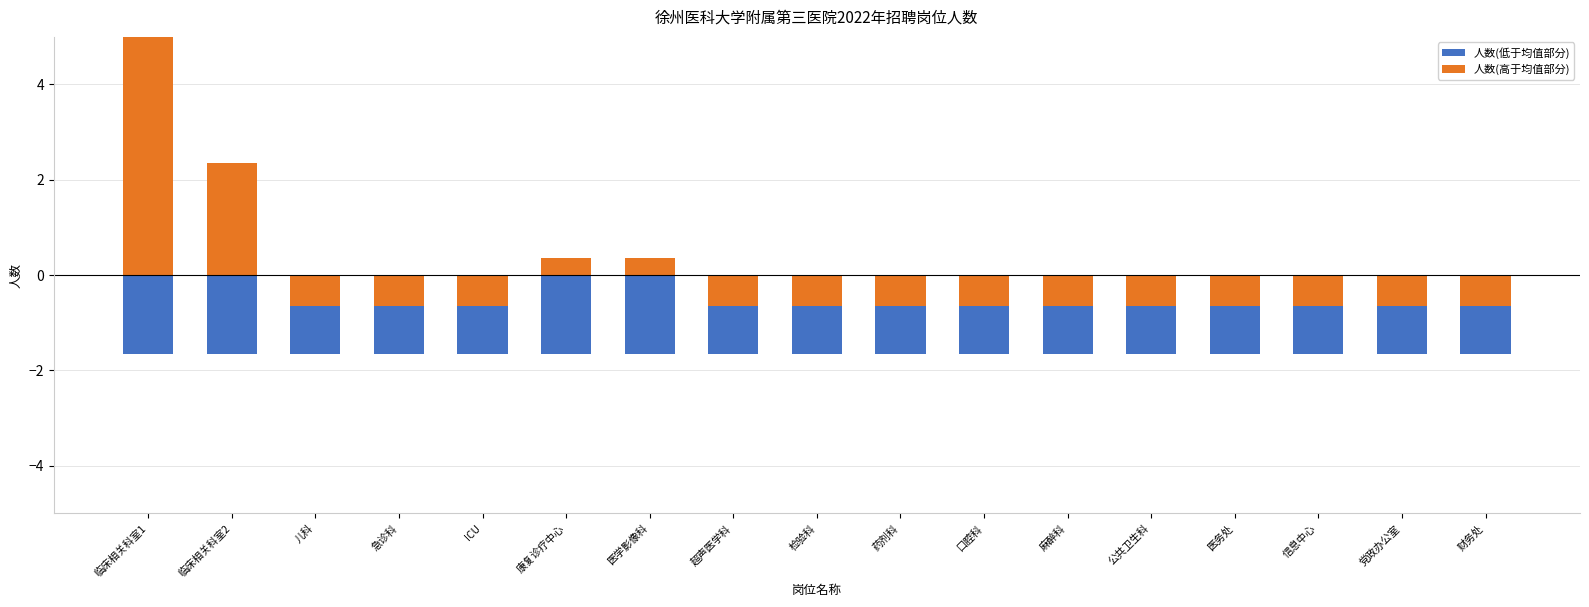

What is the label of the 15th bar from the left?

信息中心